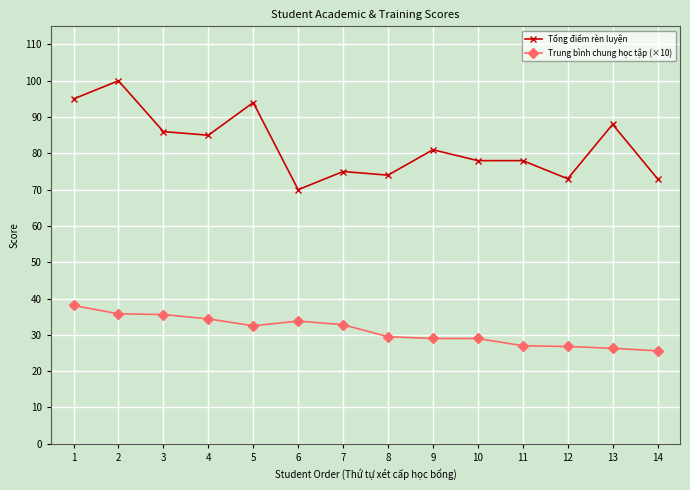

True or false: Tổng điểm rèn luyện has more than 2 interior local peaks.

True